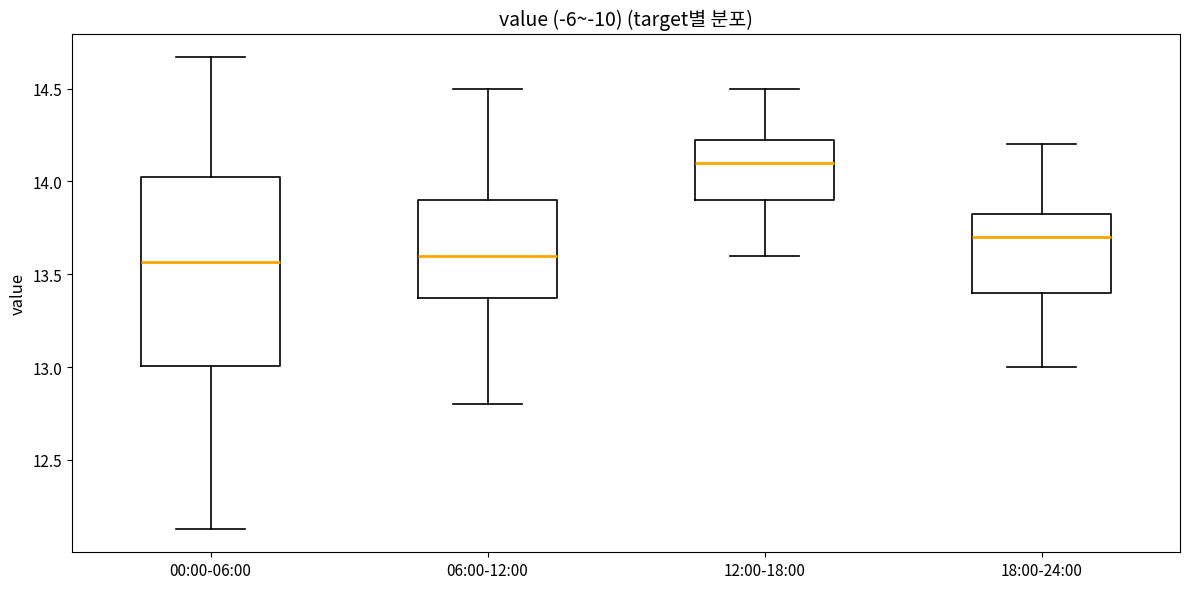

Comparing the boxes themselves (not the whiskers), which one is the tallest?

00:00-06:00